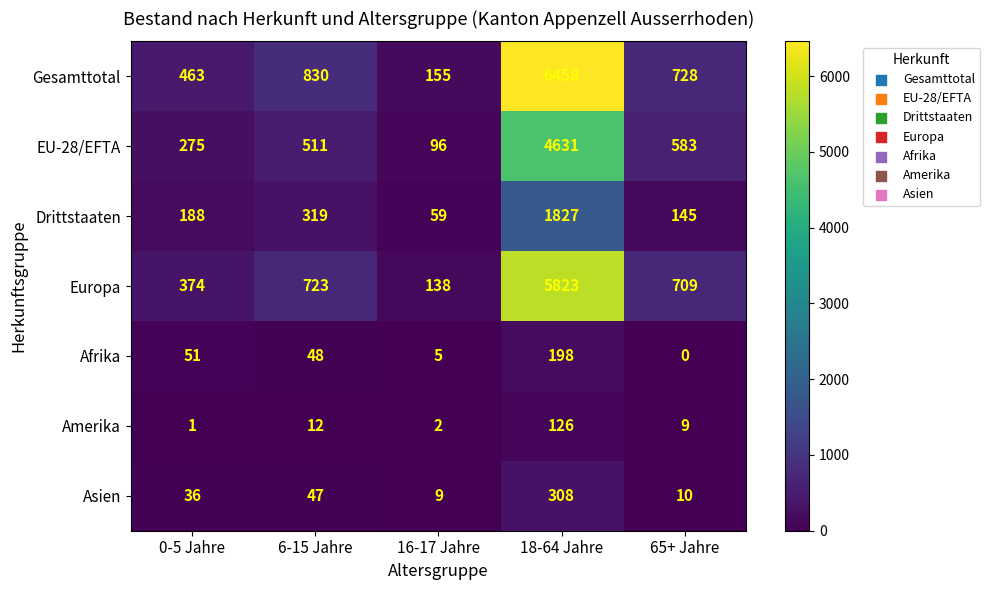

List the series in order of their peak value, lowest first.

Amerika, Afrika, Asien, Drittstaaten, EU-28/EFTA, Europa, Gesamttotal